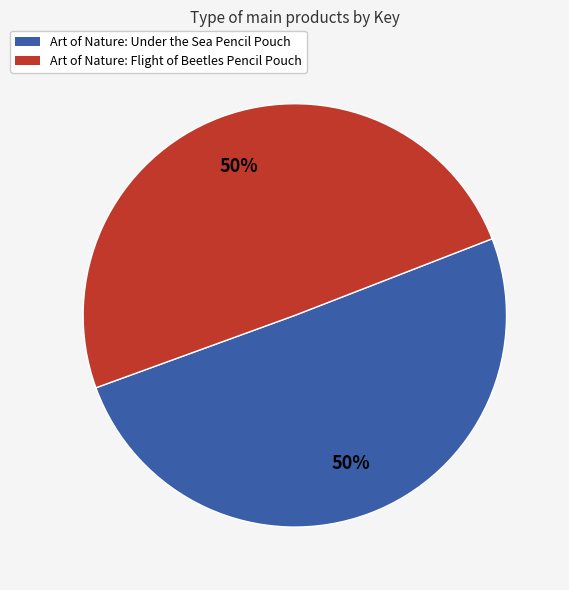

To the nearest percent, what percentage of the pie is Art of Nature: Flight of Beetles Pencil Pouch?

50%